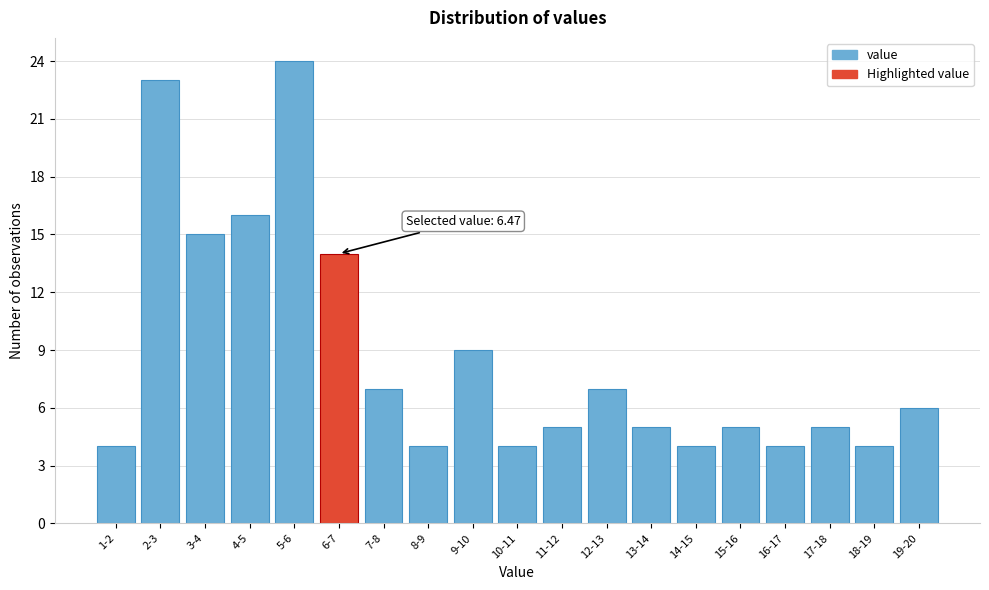

Reading right to left, extract all data points from this chart.

6	4	5	4	5	4	5	7	5	4	9	4	7	14	24	16	15	23	4